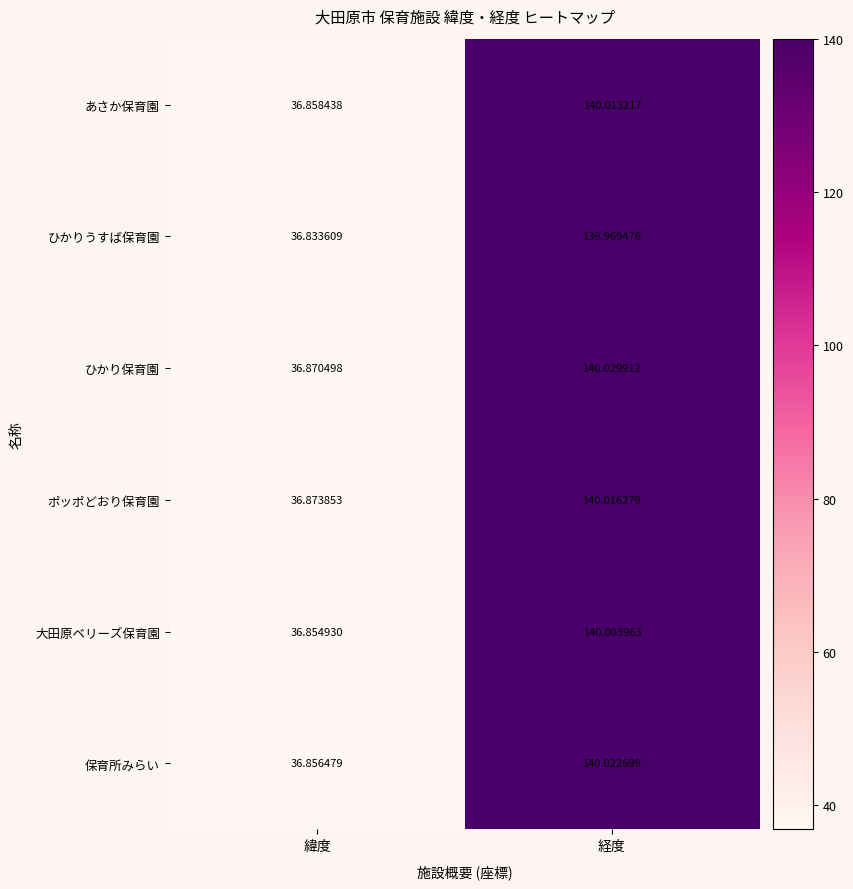

List the series in order of their peak value, highest first.

ひかり保育園, 保育所みらい, ポッポどおり保育園, あさか保育園, 大田原ベリーズ保育園, ひかりうすば保育園